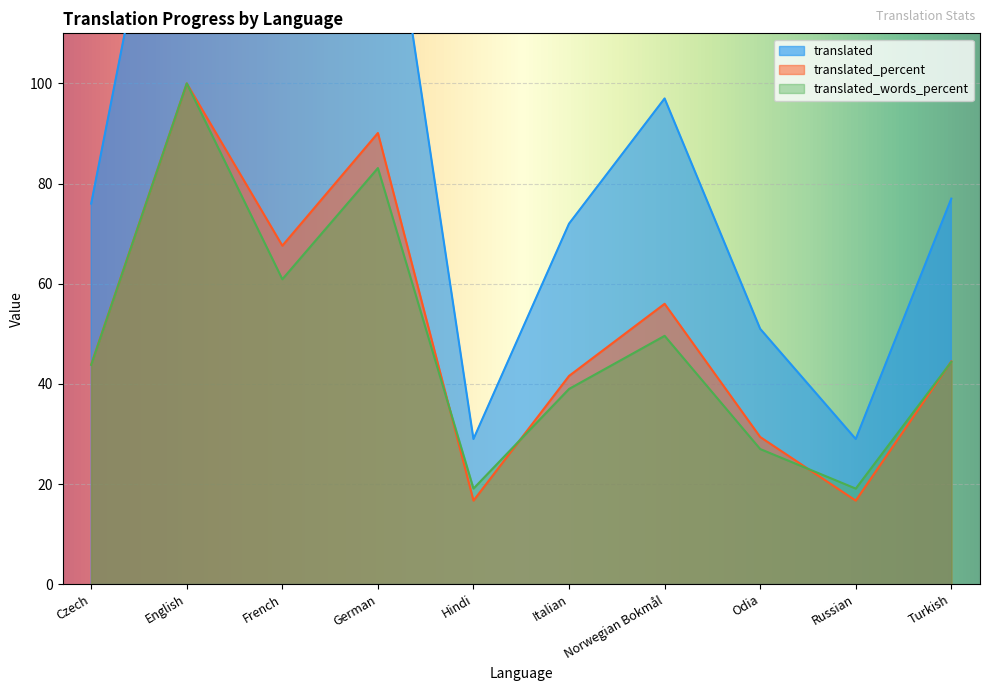

Which series has the largest total across all categories?

translated